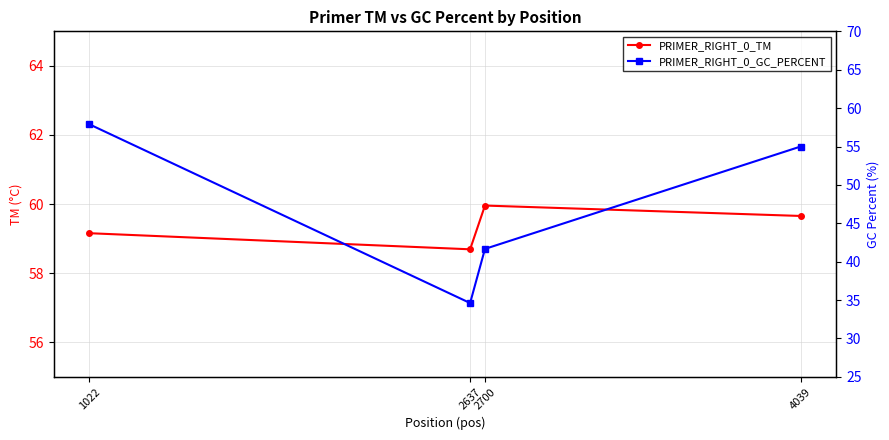

Between 4039 and 2700, which is larger?

2700